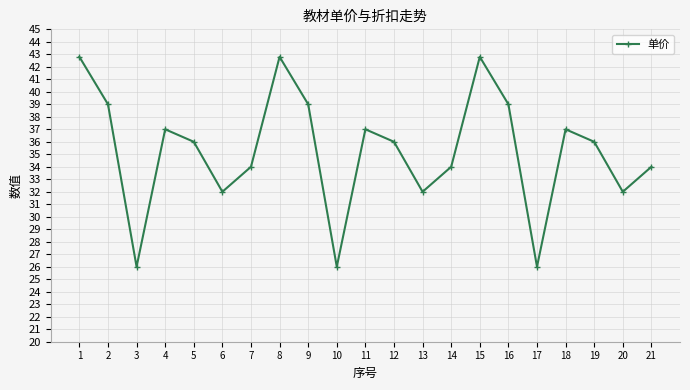

What is the value of the 1st point from the left?

42.8